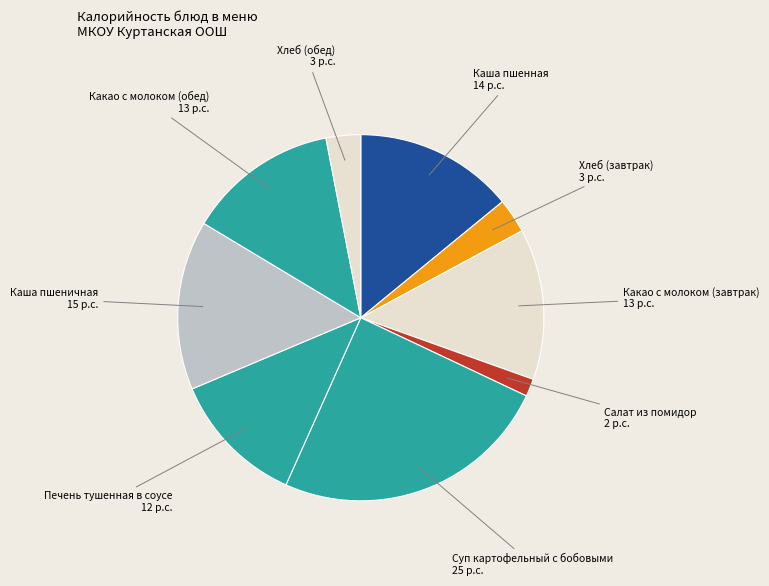

True or false: Хлеб (обед) accounts for 8% of the total.

False